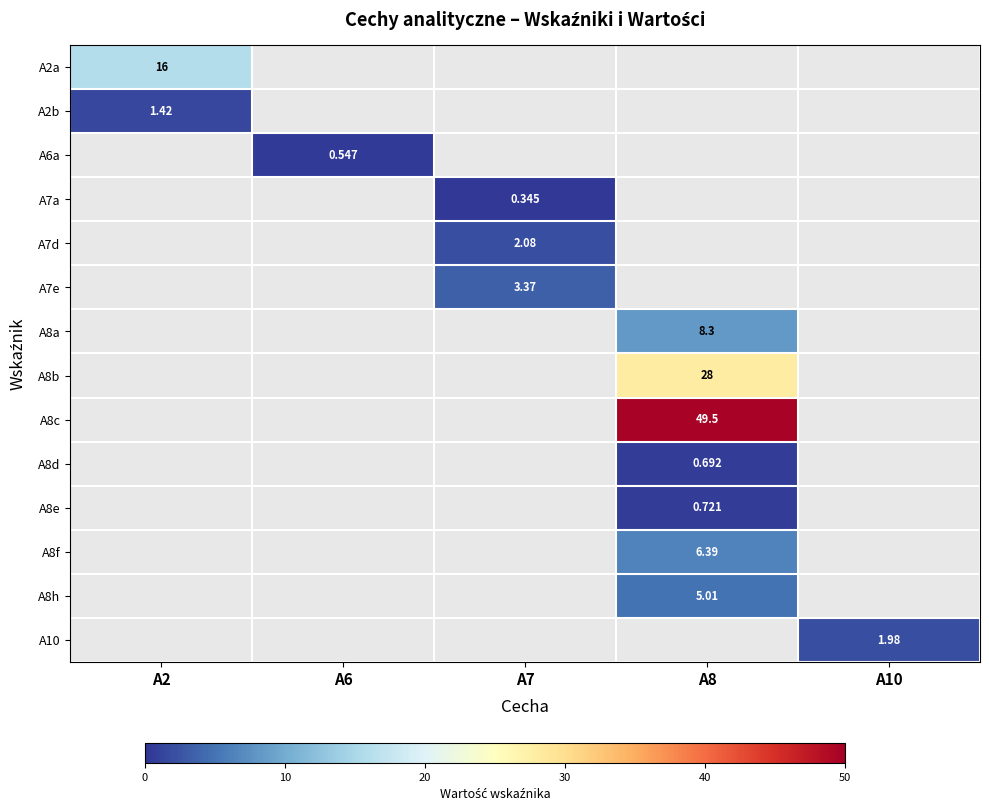

Which label corresponds to the largest value in the chart?

A8